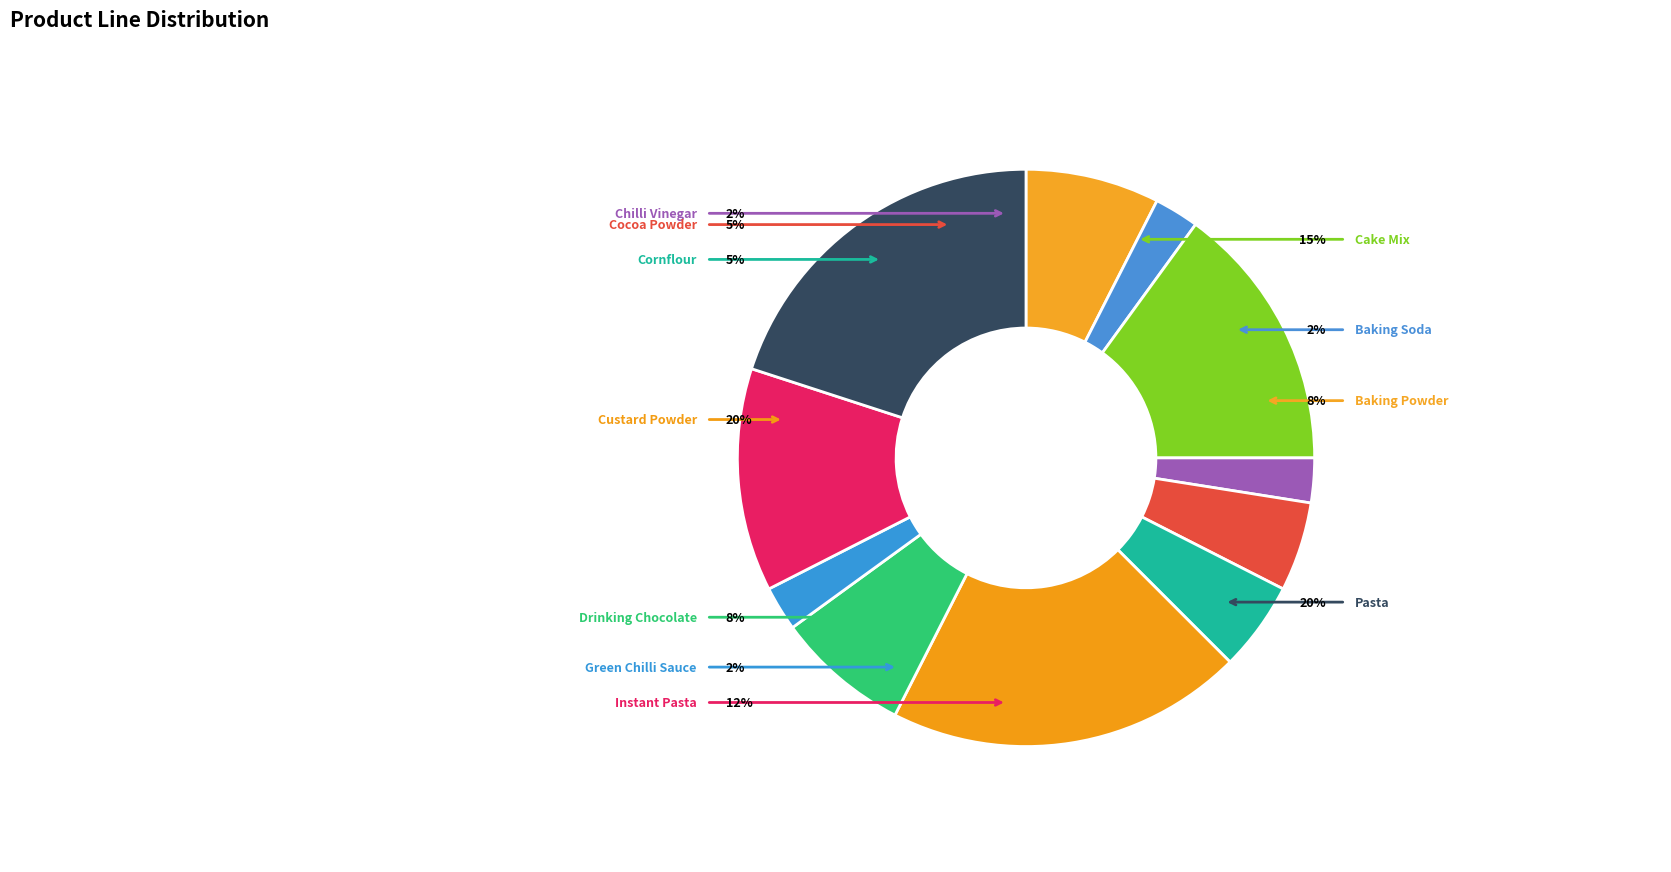

Which category has the smallest portion of the pie?

Baking Soda